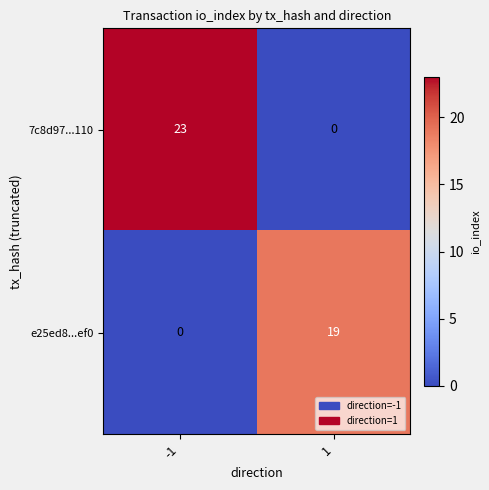

What is the difference between the highest and lowest values at 1?

19